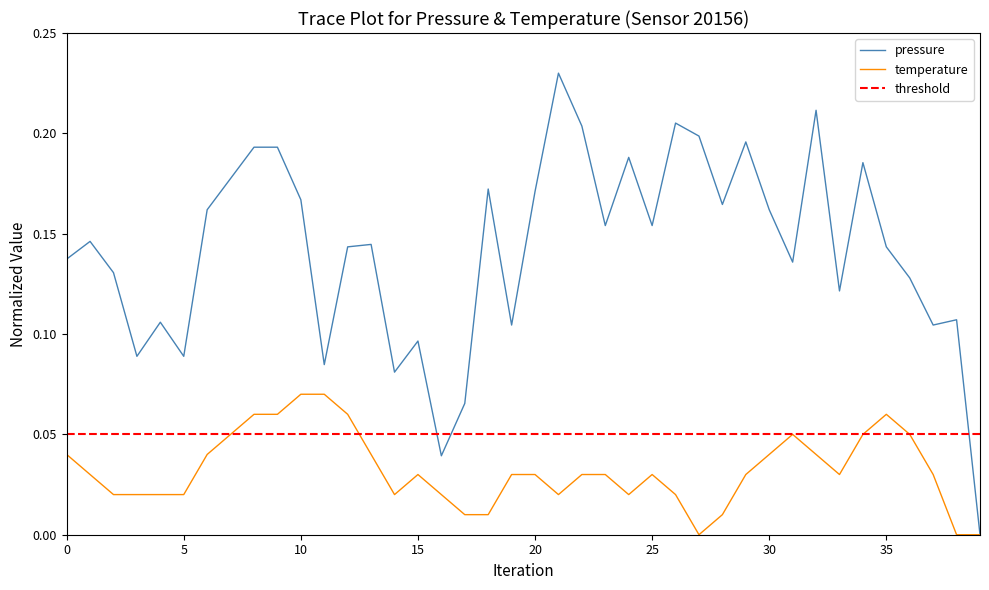

Reading left to right, extract all data points from this chart.

pressure: 0.1	0.1	0.1	0.1	0.1	0.1	0.2	0.2	0.2	0.2	0.2	0.1	0.1	0.1	0.1	0.1	0.0	0.1	0.2	0.1	0.2	0.2	0.2	0.2	0.2	0.2	0.2	0.2	0.2	0.2	0.2	0.1	0.2	0.1	0.2	0.1	0.1	0.1	0.1	0.0
temperature: 0.0	0.0	0.0	0.0	0.0	0.0	0.0	0.1	0.1	0.1	0.1	0.1	0.1	0.0	0.0	0.0	0.0	0.0	0.0	0.0	0.0	0.0	0.0	0.0	0.0	0.0	0.0	0.0	0.0	0.0	0.0	0.1	0.0	0.0	0.1	0.1	0.1	0.0	0.0	0.0